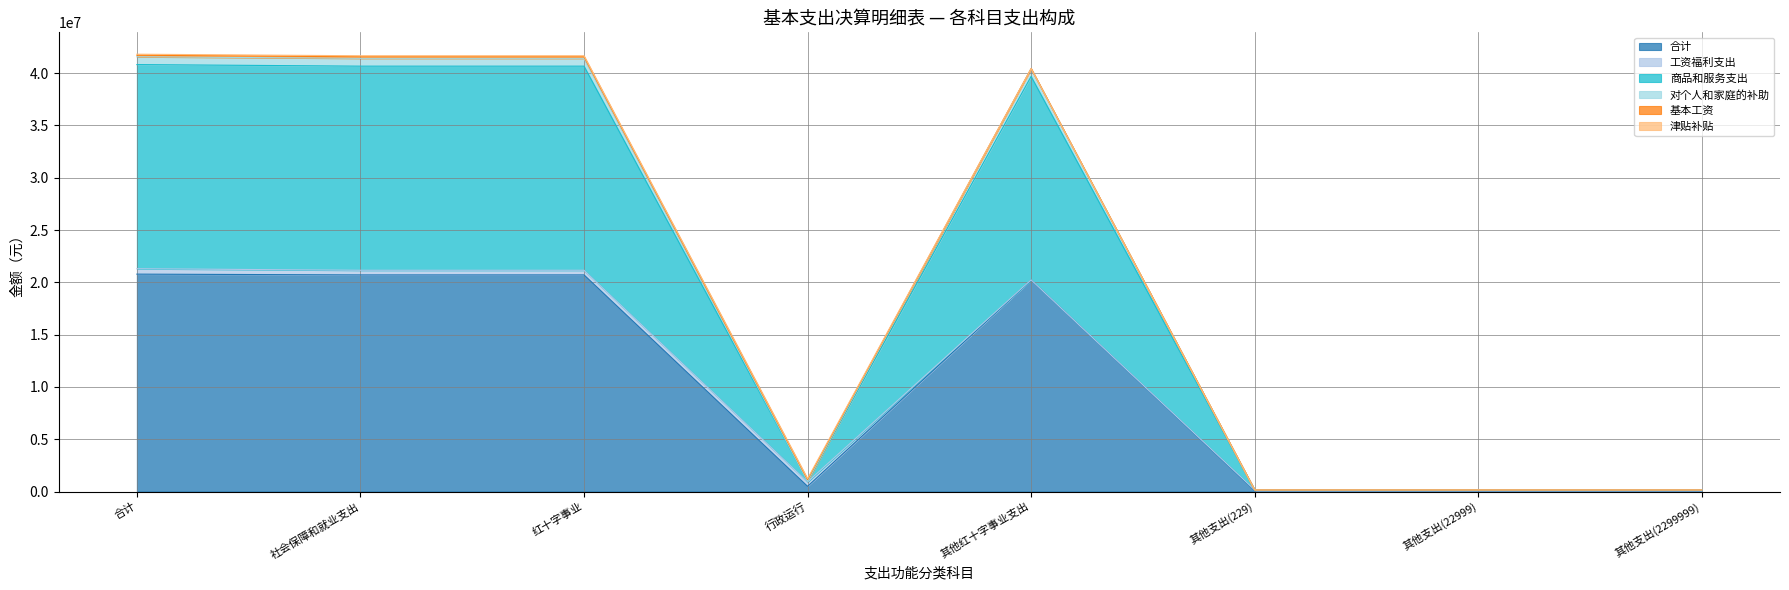

Count the number of categories in the chart.

8